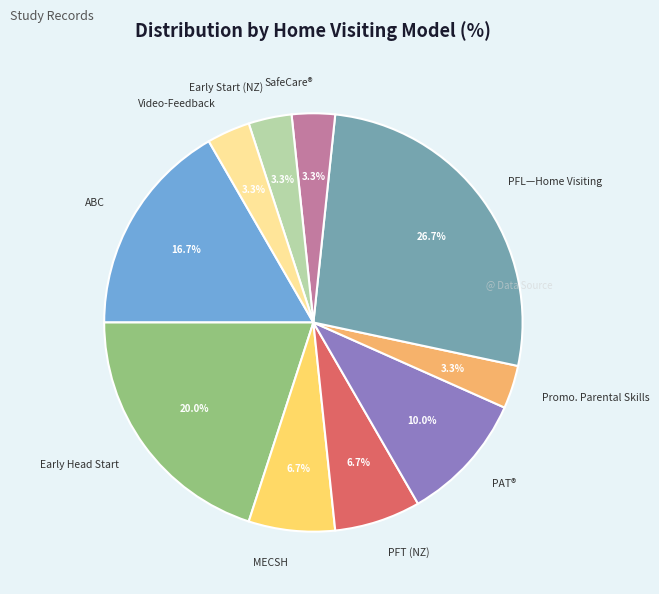

What is the total percentage of Early Start (NZ) and ABC?

20.0%